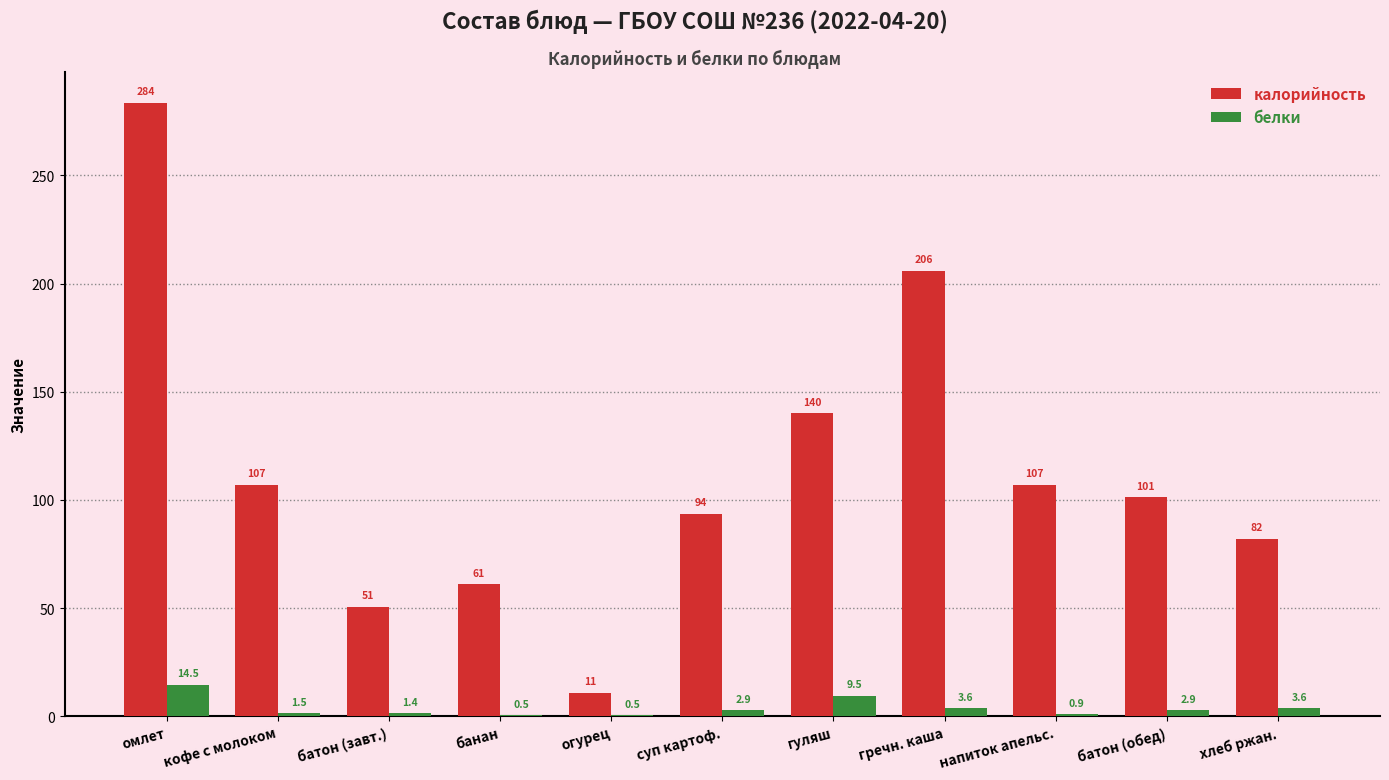

At which category is the sum across all series the highest?

омлет